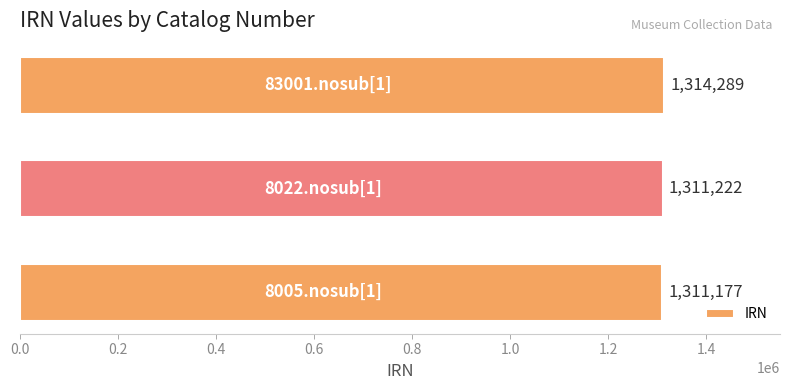

Are the bars horizontal?

Yes